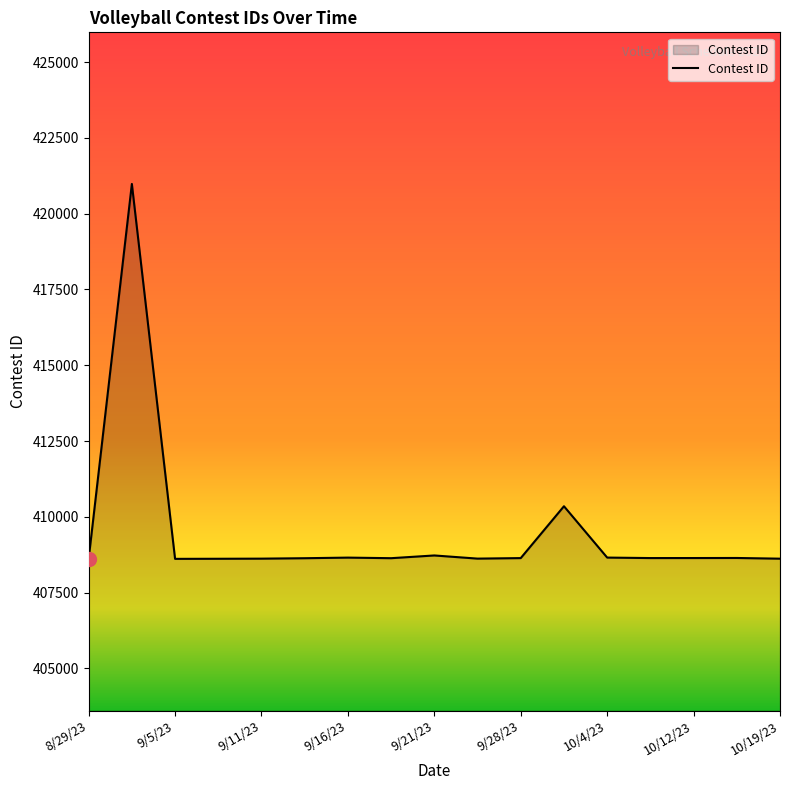

Does the chart display data point markers on the line(s)?

No